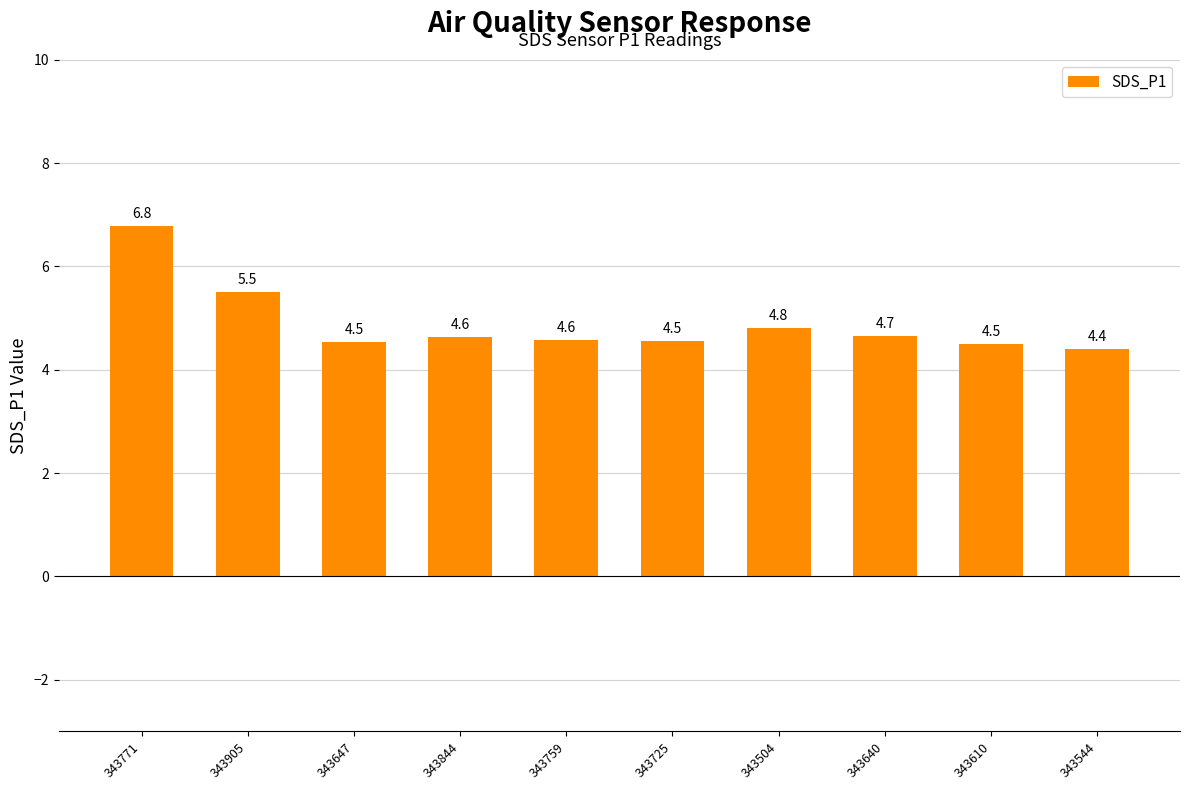

What is the change in value from 343504 to 343544?

-0.4